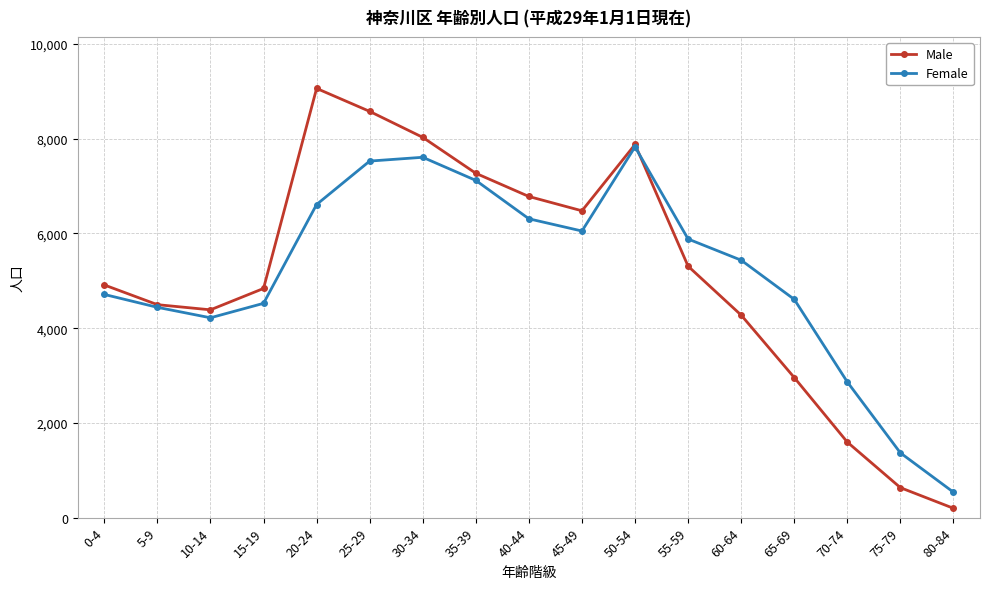

What position from the right is 0-4?

17